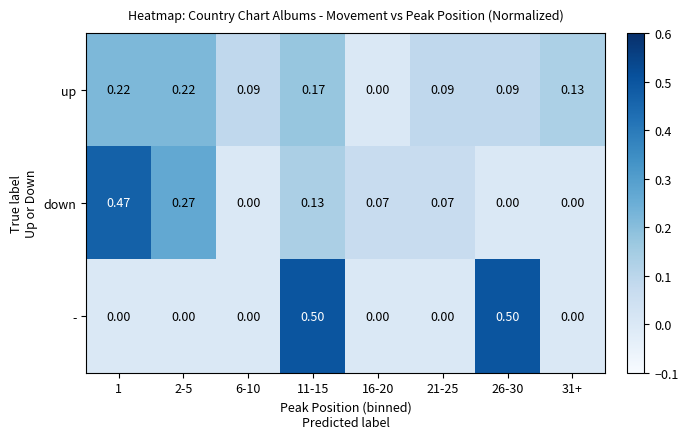

List the series in order of their peak value, lowest first.

up, down, -